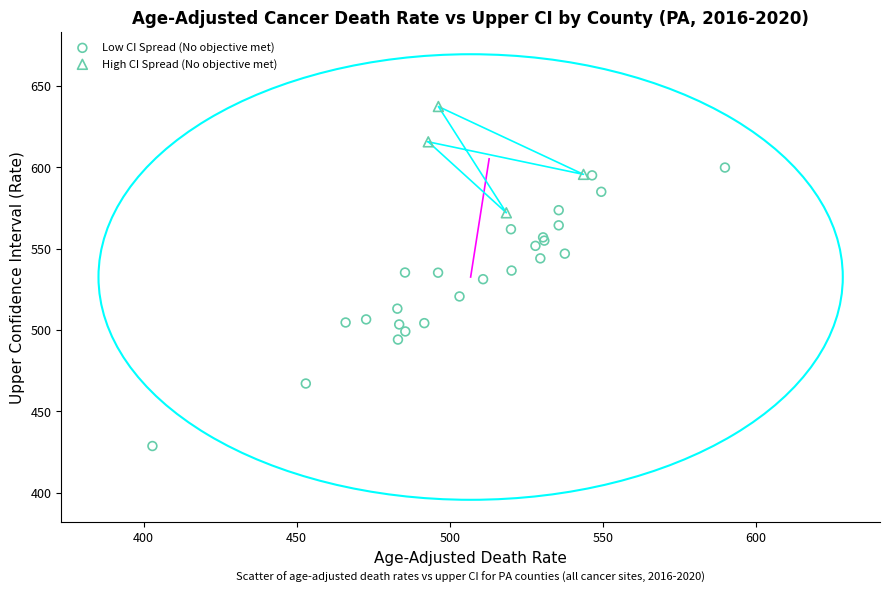

Which series contains the highest Y value?

High CI Spread (No objective met)